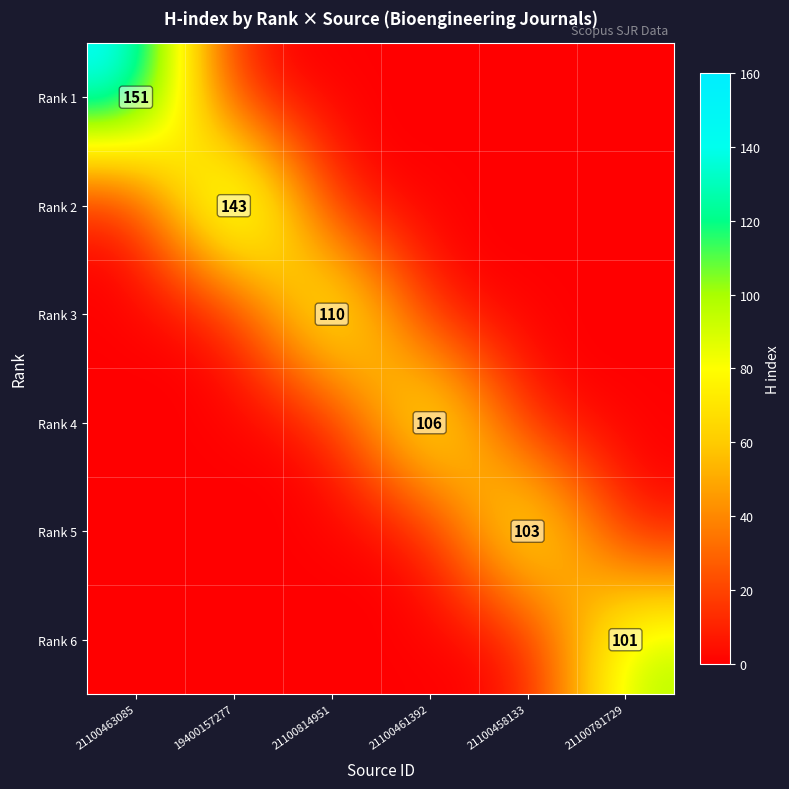

The Rank 2 series shows 143 at 19400157277. True or false?

True